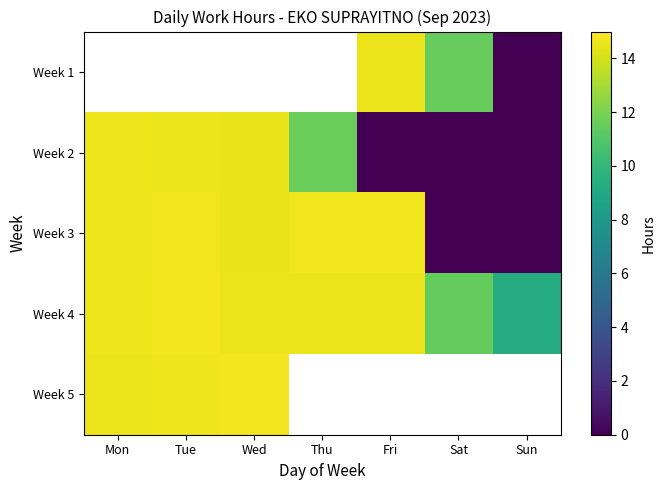

At which label is Week 2 closest to 7?

Thu